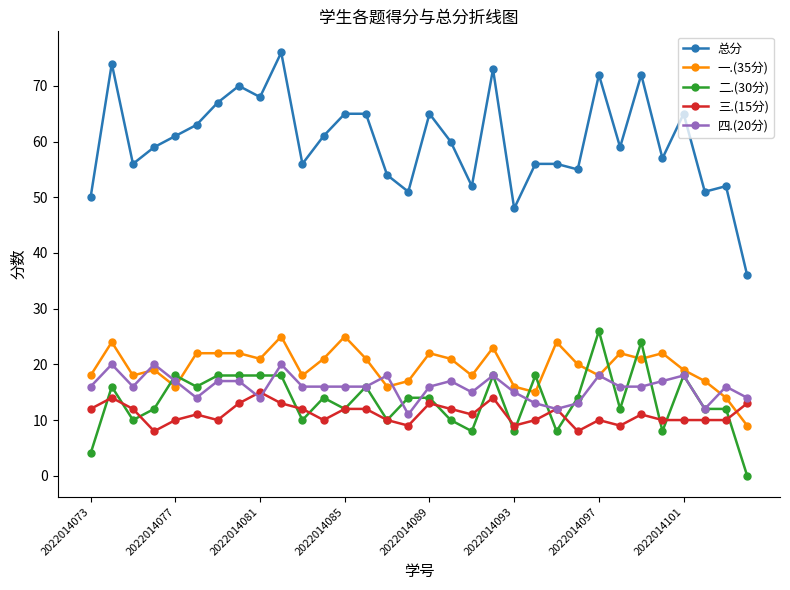

True or false: 二.(30分) has more than 1 points higher than both neighbors.

True